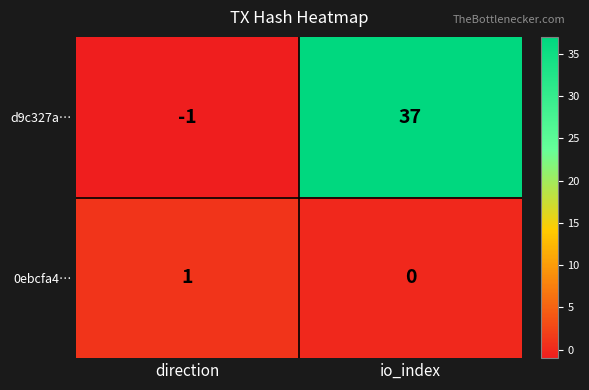

What is the difference between the highest and lowest values at direction?

2